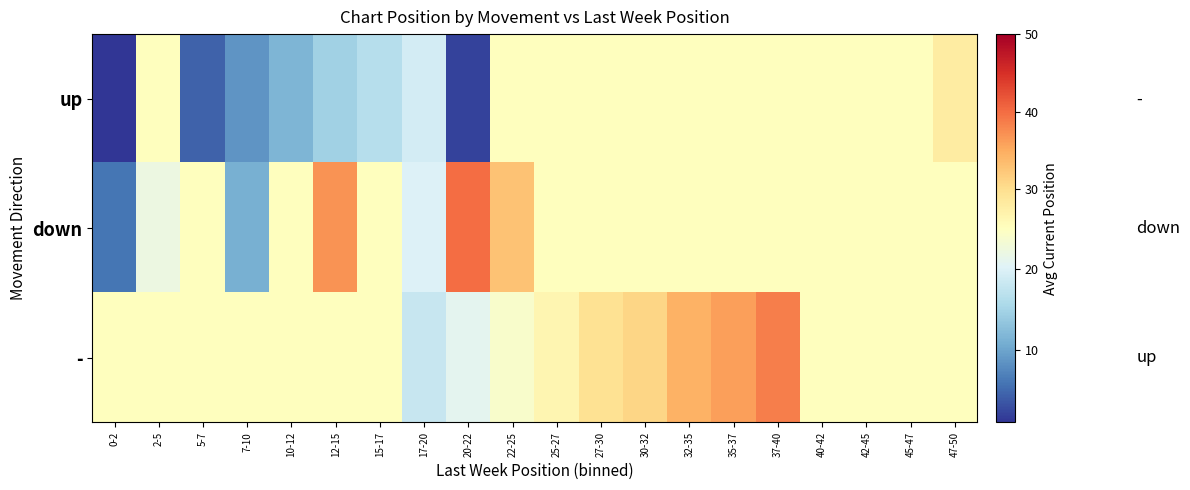

What is the spread (max minus min) of values at 22-25?

9.0